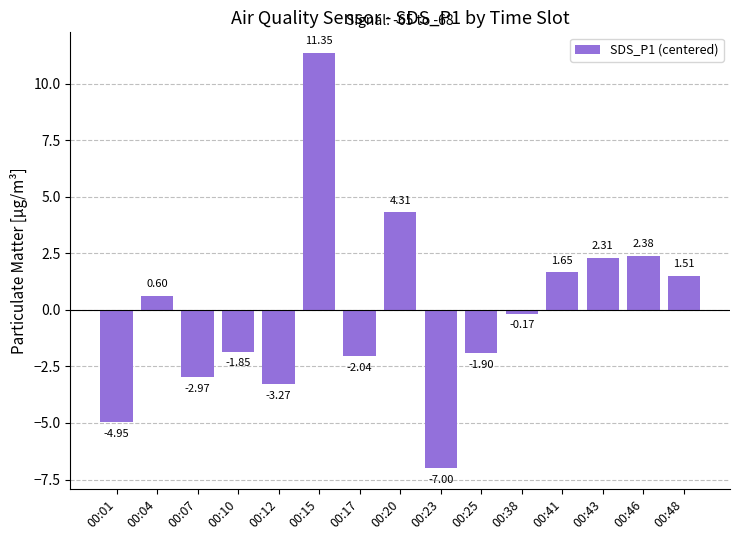

At which label does the data first exceed 0?

00:04